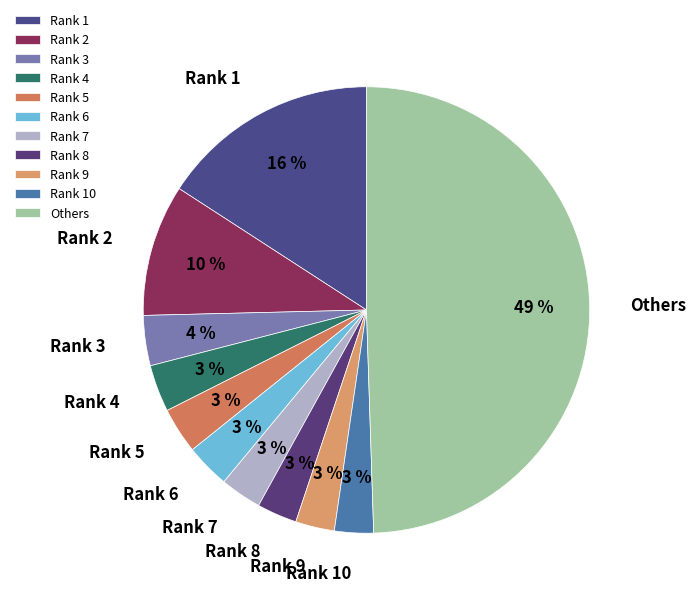

The Rank 2 slice represents 4% of the pie. True or false?

False